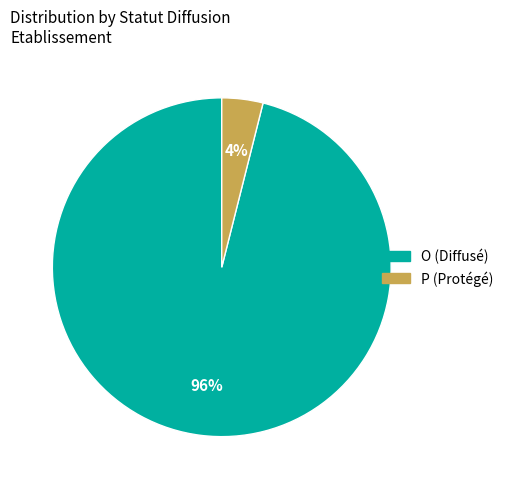

Which category accounts for the majority?

O